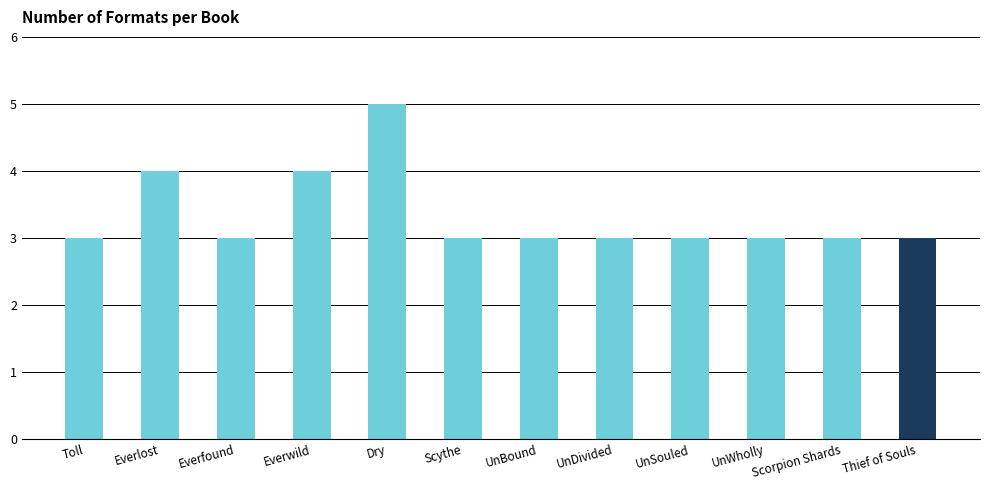

What is the ratio of the value at Everfound to the value at UnWholly?

1.0